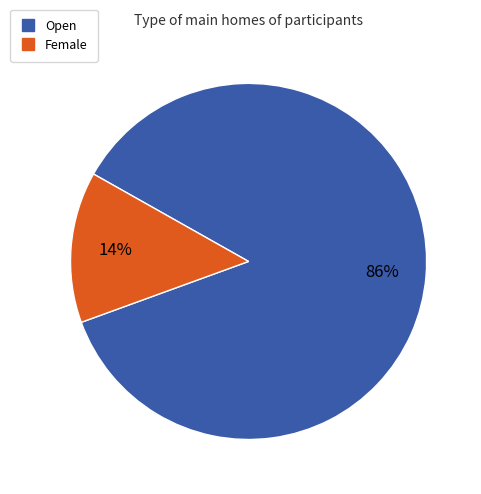

The Open slice represents 86% of the pie. True or false?

True